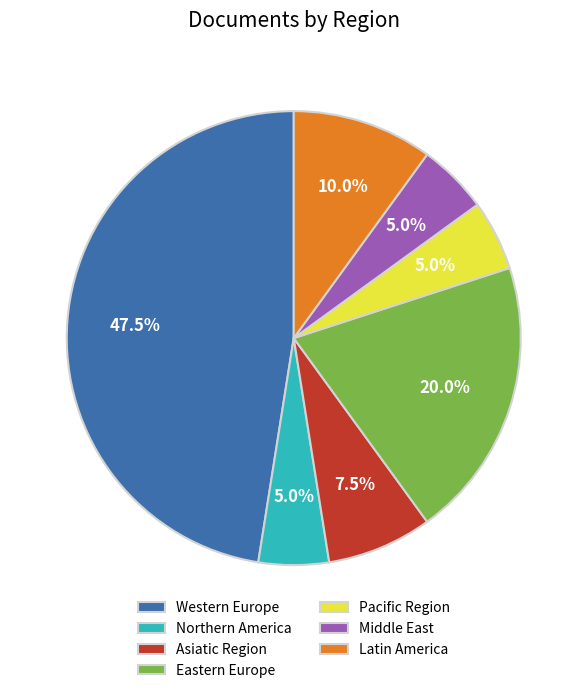

What is the total percentage of Western Europe and Middle East?

52.5%